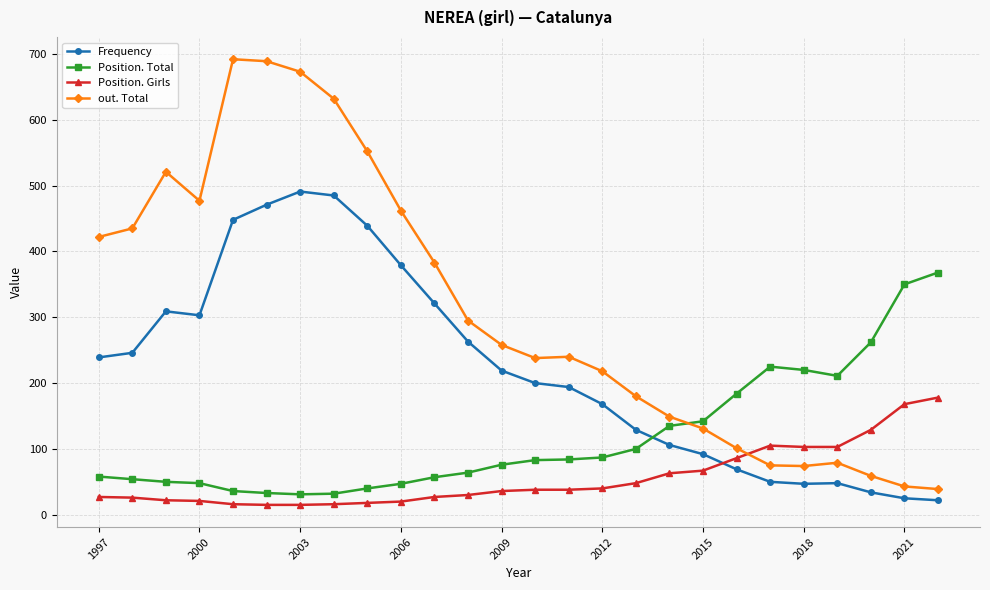

List the series in order of their overall mean, highest first.

out. Total, Frequency, Position. Total, Position. Girls